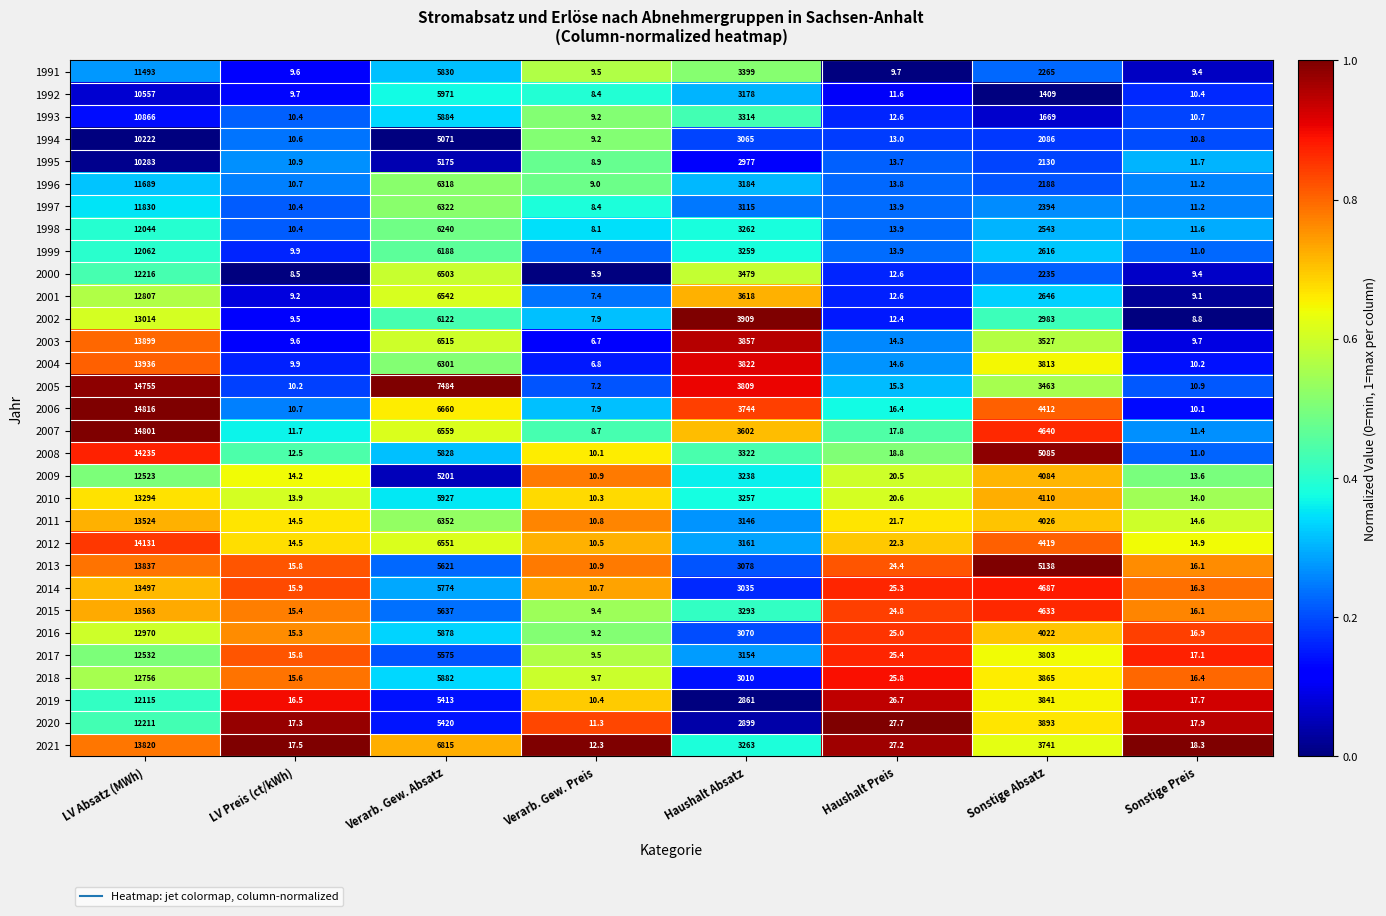

True or false: 2019 has a value of 2839.6 at LV Absatz (MWh).

False